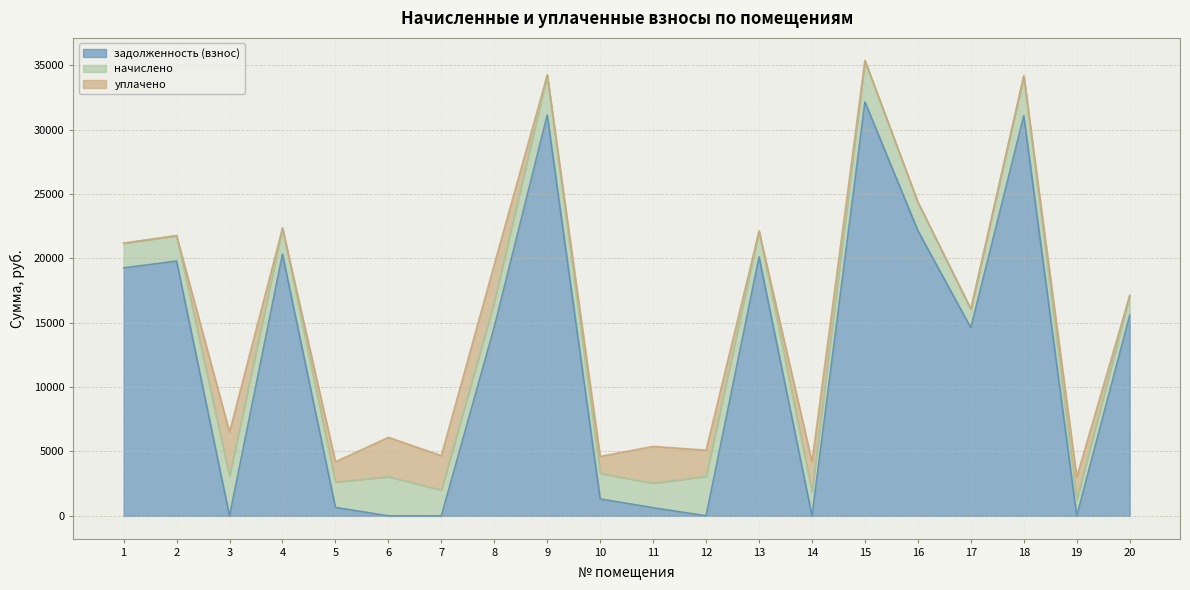

List the series in order of their peak value, highest first.

задолженность (взнос), уплачено, начислено